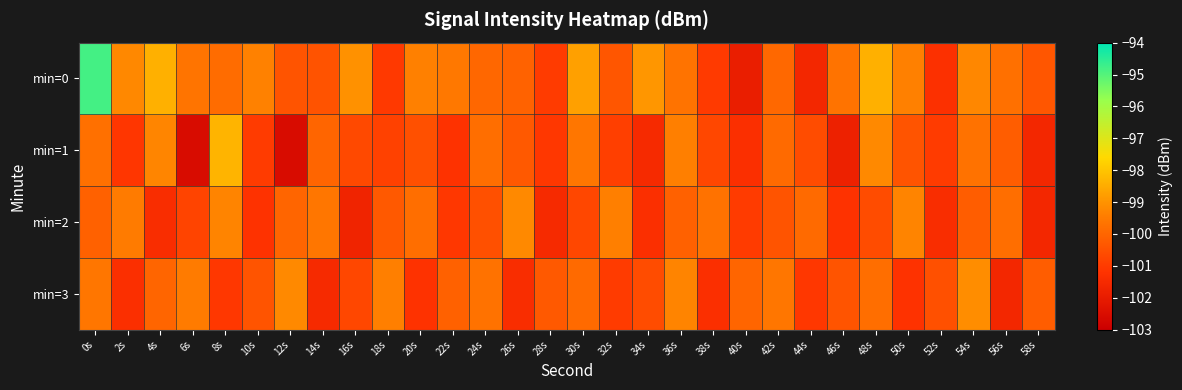

Reading left to right, extract all data points from this chart.

min=0: 0s=-94.8	2s=-99.2	4s=-98.4	6s=-99.7	8s=-99.8	10s=-99.3	12s=-100.4	14s=-100.4	16s=-99.0	18s=-101.0	20s=-99.4	22s=-99.6	24s=-99.9	26s=-100.1	28s=-101.0	30s=-98.7	32s=-100.4	34s=-98.9	36s=-99.7	38s=-101.0	40s=-101.9	42s=-99.9	44s=-101.6	46s=-99.7	48s=-98.4	50s=-99.4	52s=-101.3	54s=-99.2	56s=-99.7	58s=-100.4
min=1: 0s=-99.8	2s=-101.1	4s=-99.3	6s=-102.5	8s=-98.3	10s=-101.0	12s=-102.5	14s=-100.0	16s=-100.7	18s=-100.9	20s=-100.5	22s=-101.2	24s=-99.8	26s=-100.3	28s=-101.1	30s=-99.6	32s=-100.9	34s=-101.5	36s=-99.4	38s=-100.7	40s=-101.3	42s=-99.9	44s=-100.6	46s=-101.8	48s=-99.2	50s=-100.4	52s=-101.0	54s=-99.7	56s=-100.2	58s=-101.6
min=2: 0s=-100.1	2s=-99.5	4s=-101.4	6s=-100.8	8s=-99.3	10s=-101.2	12s=-100.0	14s=-99.6	16s=-101.7	18s=-100.3	20s=-99.8	22s=-101.1	24s=-100.5	26s=-99.2	28s=-101.5	30s=-100.7	32s=-99.4	34s=-101.3	36s=-100.1	38s=-99.7	40s=-101.0	42s=-100.4	44s=-99.9	46s=-101.2	48s=-100.6	50s=-99.3	52s=-101.4	54s=-100.2	56s=-99.8	58s=-101.6
min=3: 0s=-99.6	2s=-101.3	4s=-100.0	6s=-99.5	8s=-101.1	10s=-100.4	12s=-99.2	14s=-101.5	16s=-100.7	18s=-99.4	20s=-101.2	22s=-100.1	24s=-99.7	26s=-101.4	28s=-100.3	30s=-99.9	32s=-101.0	34s=-100.6	36s=-99.3	38s=-101.3	40s=-100.0	42s=-99.6	44s=-101.1	46s=-100.4	48s=-99.8	50s=-101.2	52s=-100.5	54s=-99.1	56s=-101.6	58s=-100.2